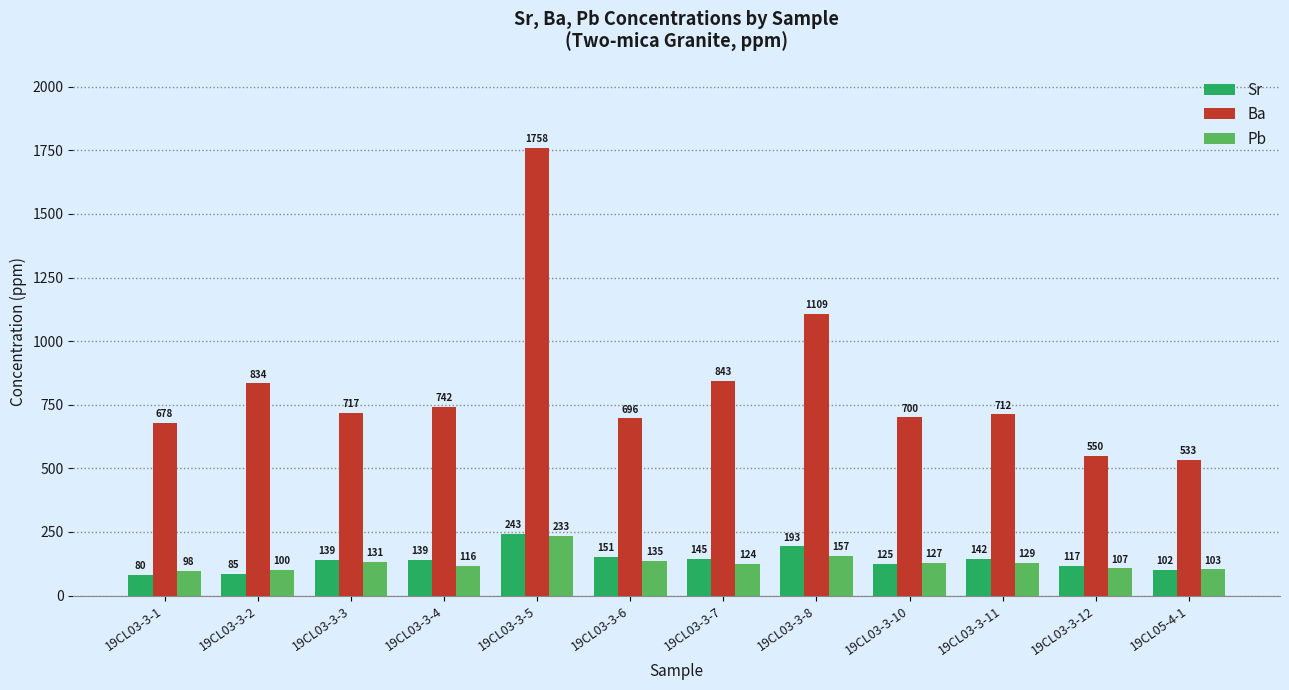

What is the total value across all series at 19CL03-3-7?

1112.2